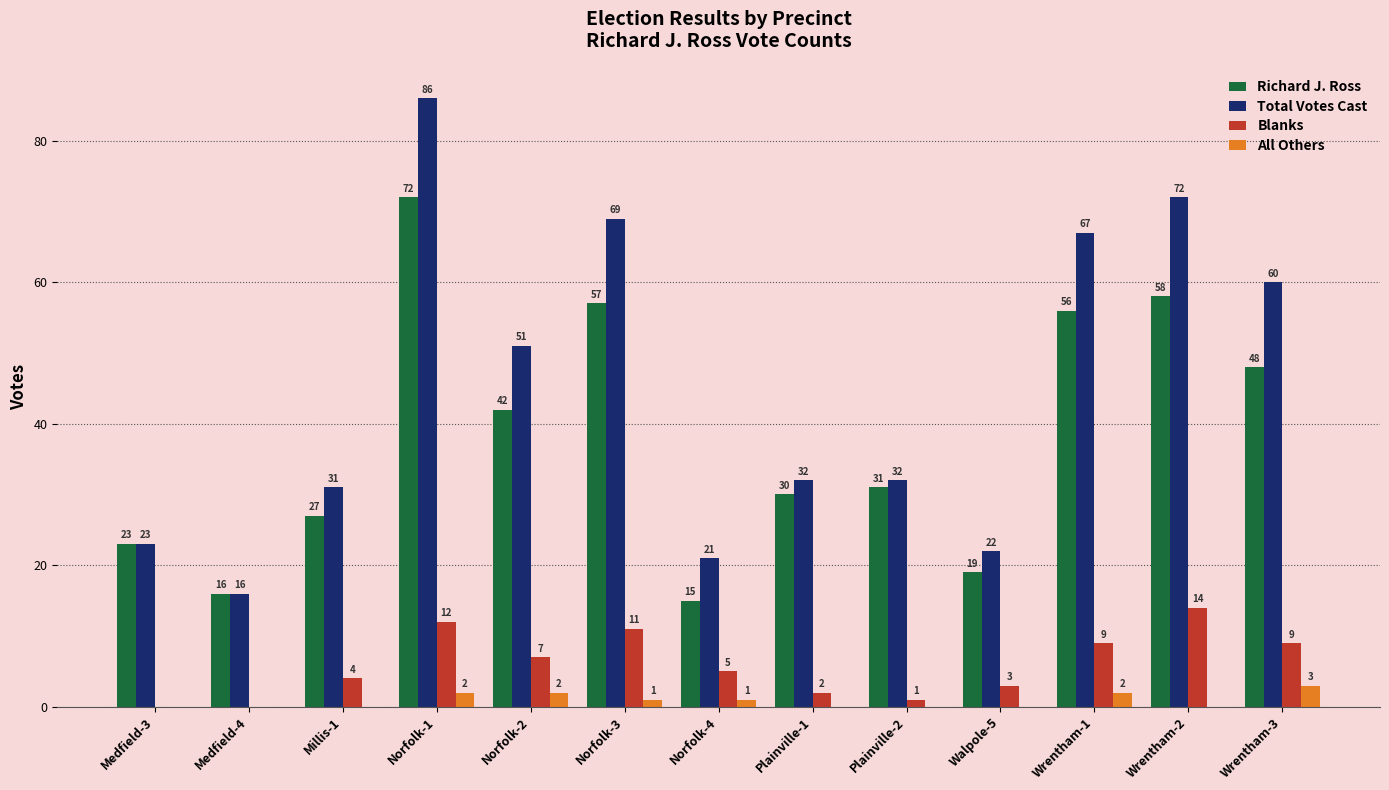

Where is Richard J. Ross nearest to the value 43?

Norfolk-2